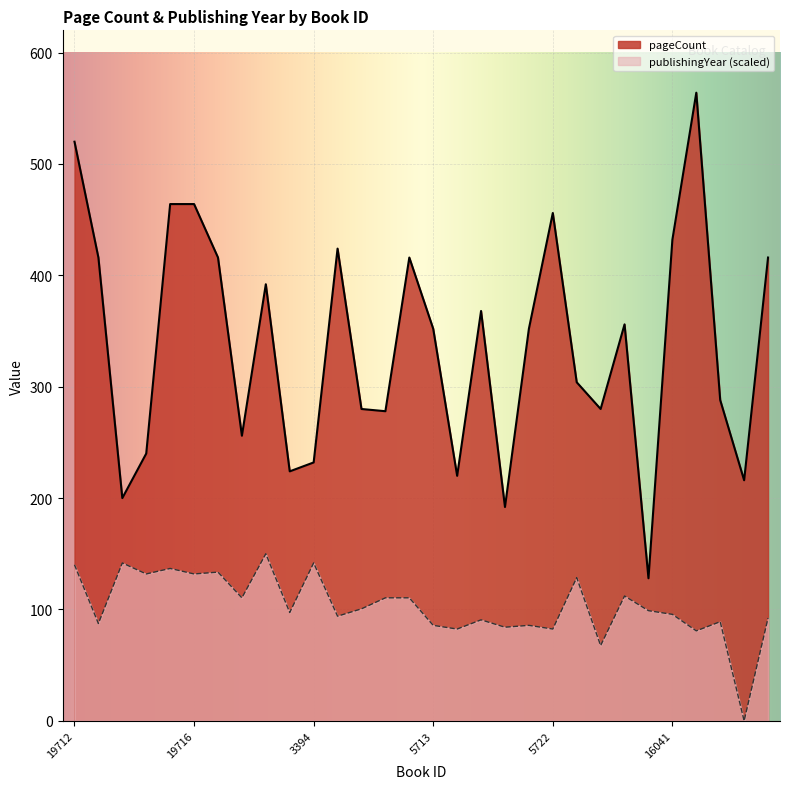

The value of publishingYear at 11161 is 98.9. True or false?

True